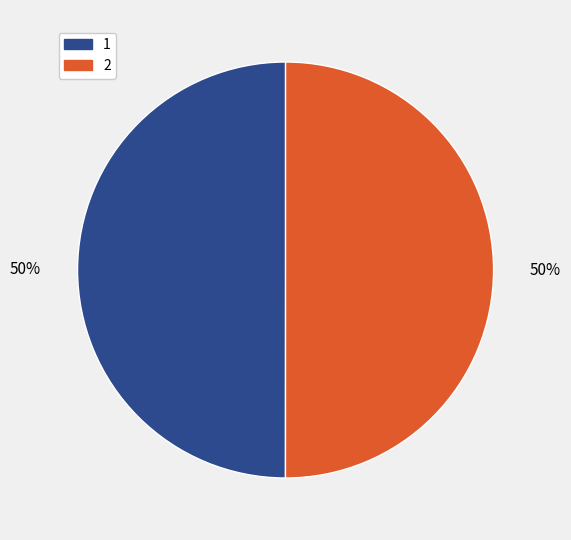

Count the number of slices in the pie.

2